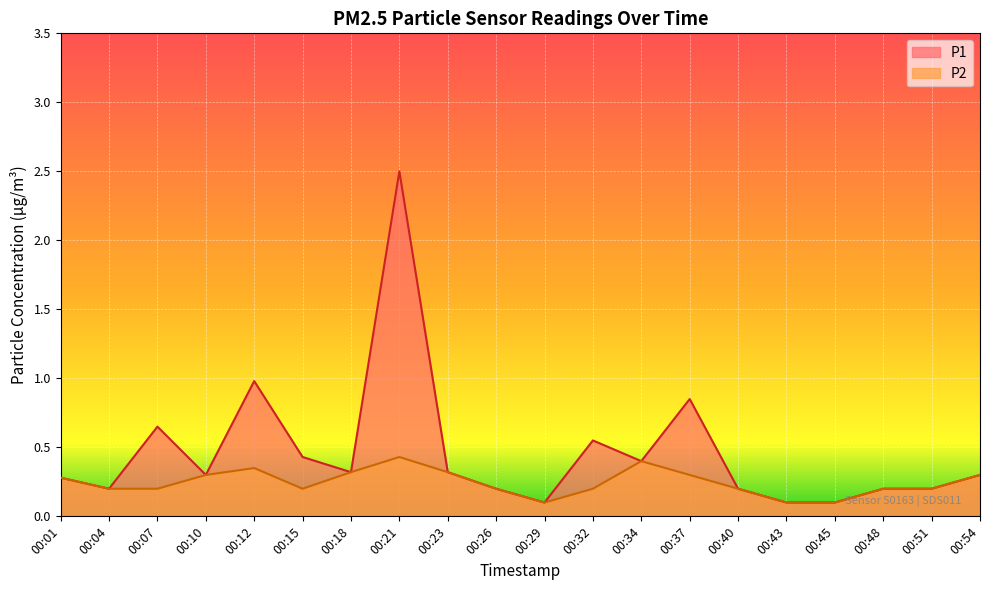

What are all the series names shown in the legend?

P1, P2